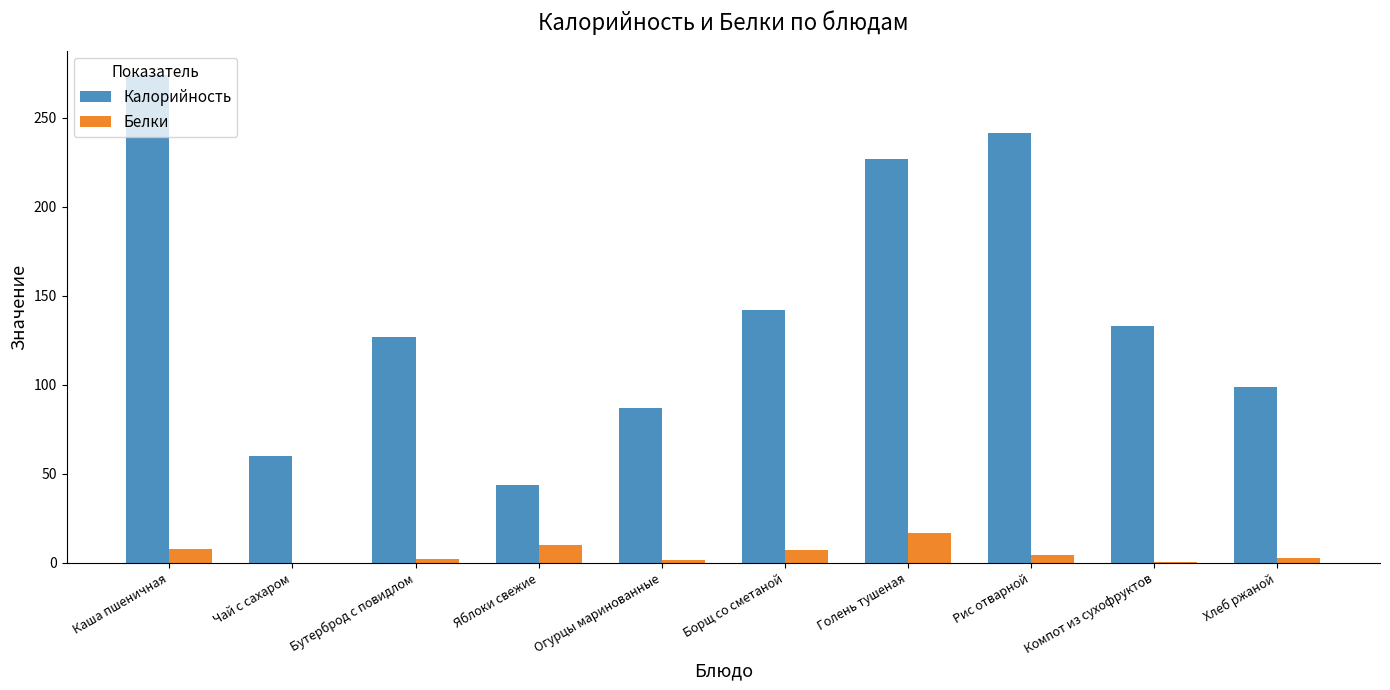

What is the sum of all Белки values?

53.2